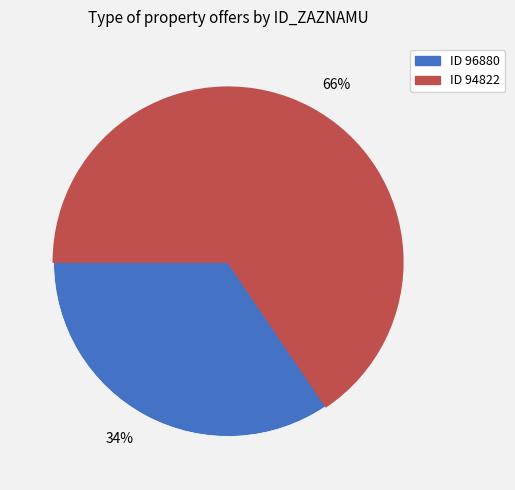

Is the sum of 66% and 34% greater than half?

Yes